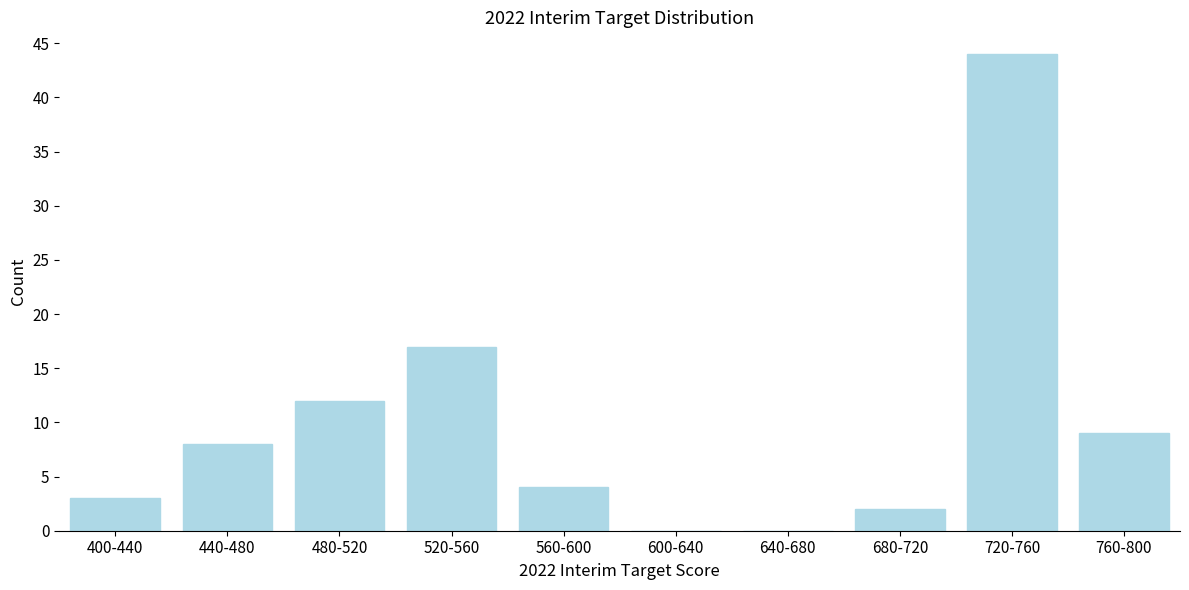

Reading left to right, what are all the values shown in this chart?

400-440=3	440-480=8	480-520=12	520-560=17	560-600=4	600-640=0	640-680=0	680-720=2	720-760=44	760-800=9